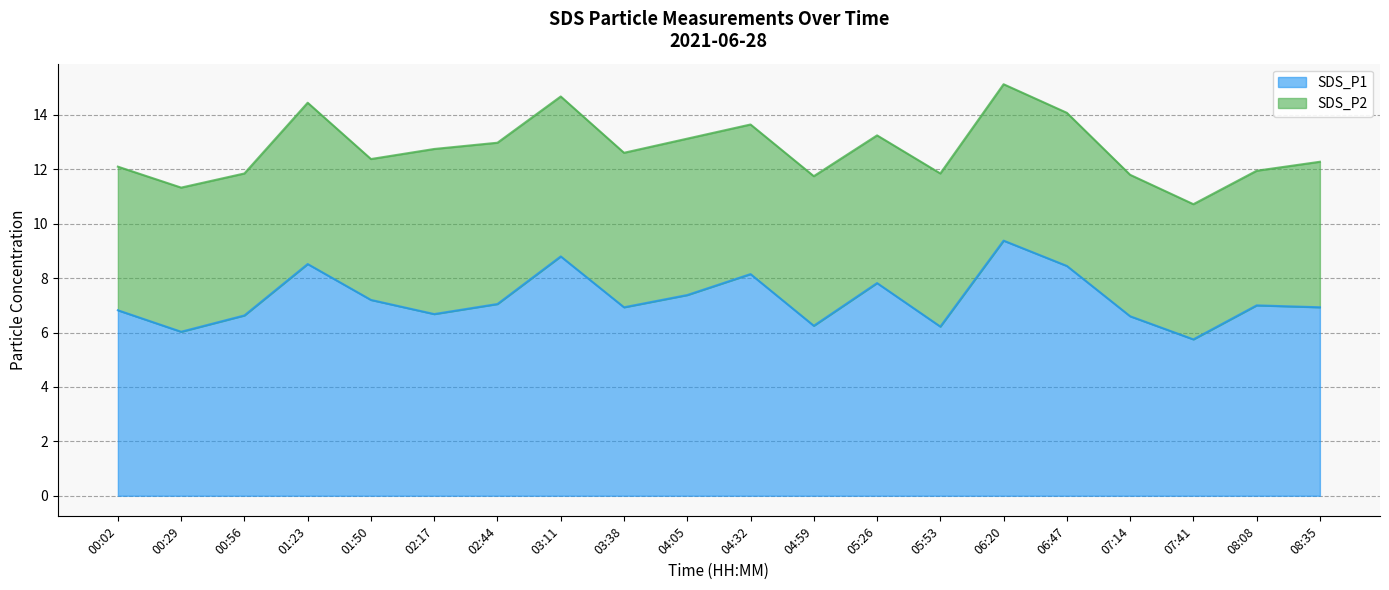

What is the change in value from 00:29 to 04:32?

+2.1